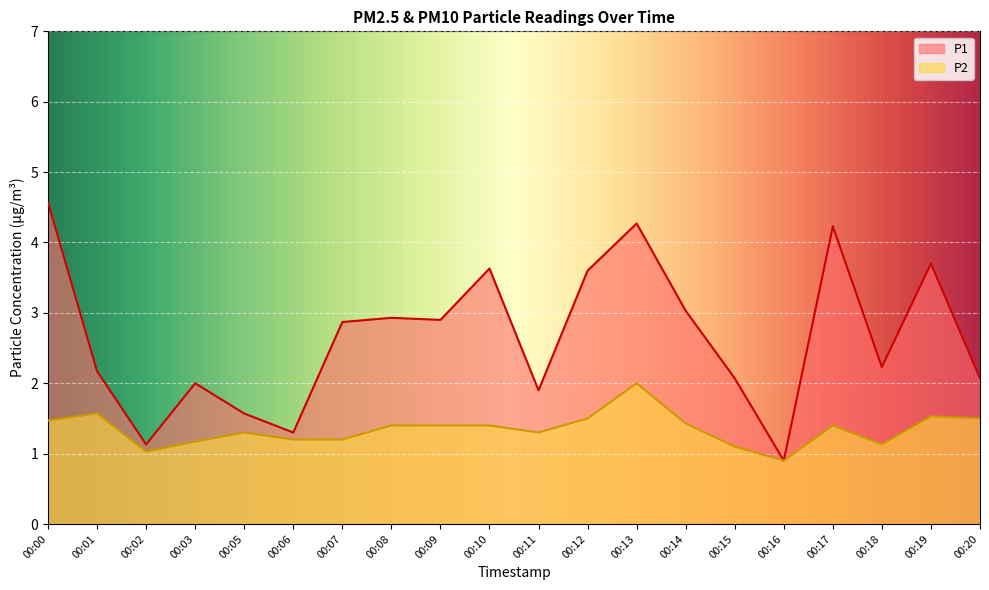

Count the number of categories in the chart.

20